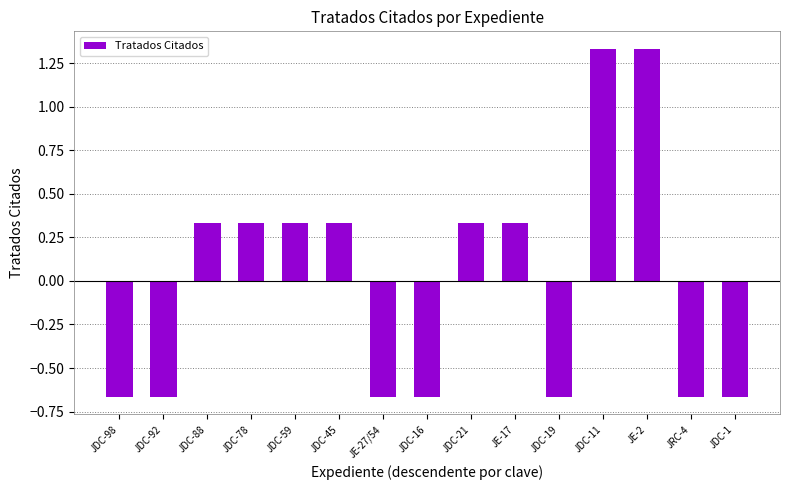

Where does the data first go above 0?

JDC-88